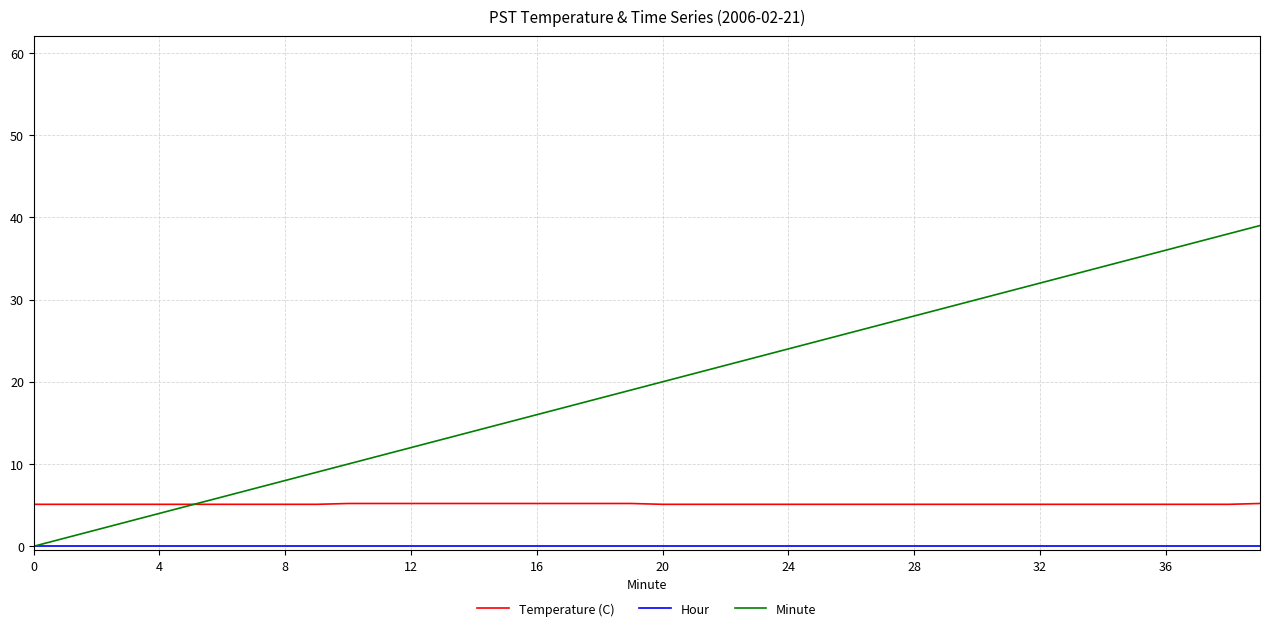

Which series has the largest range (max minus min)?

Minute